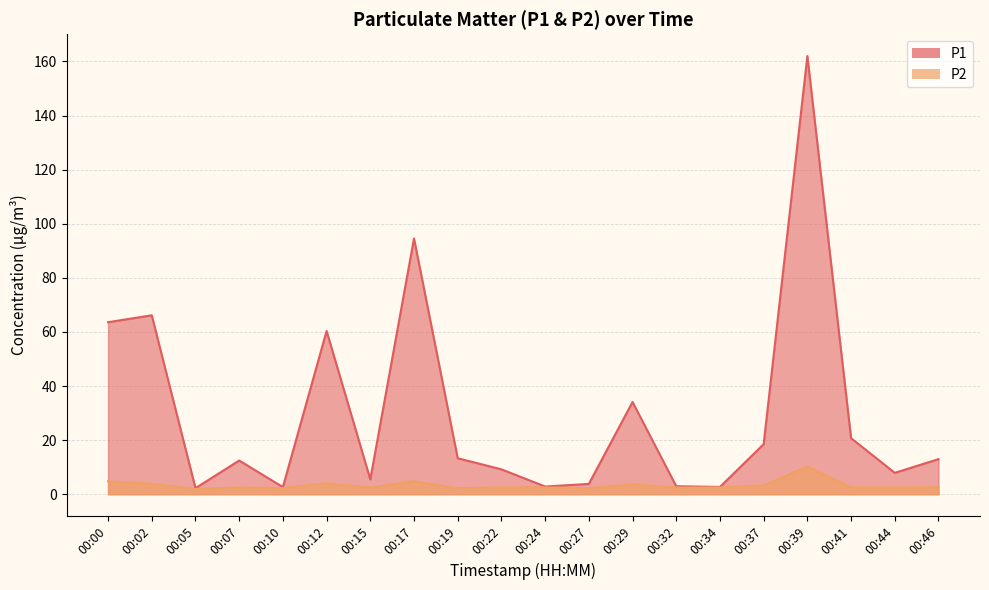

True or false: P1 has a value of 6.0 at 00:46.

False